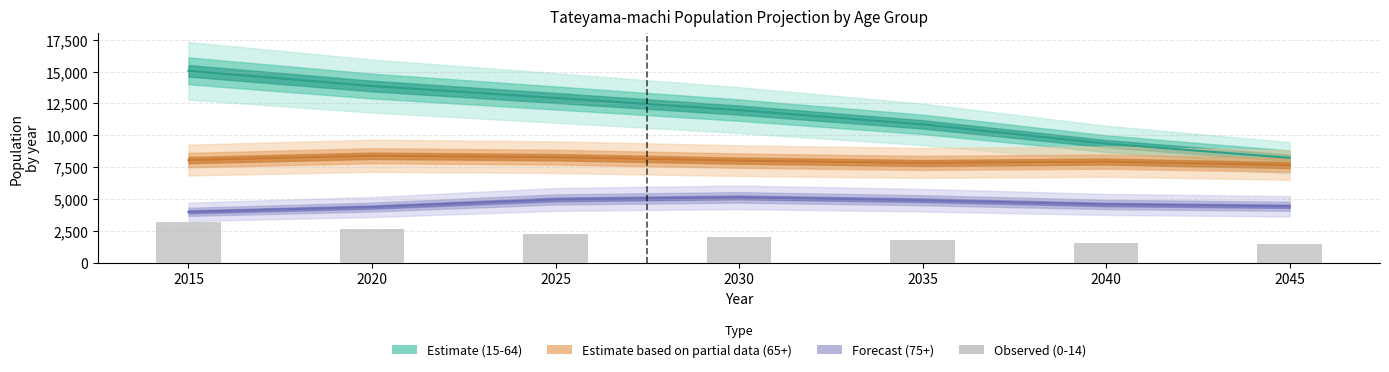

The chart shows a value of 589 at 2035. True or false?

False